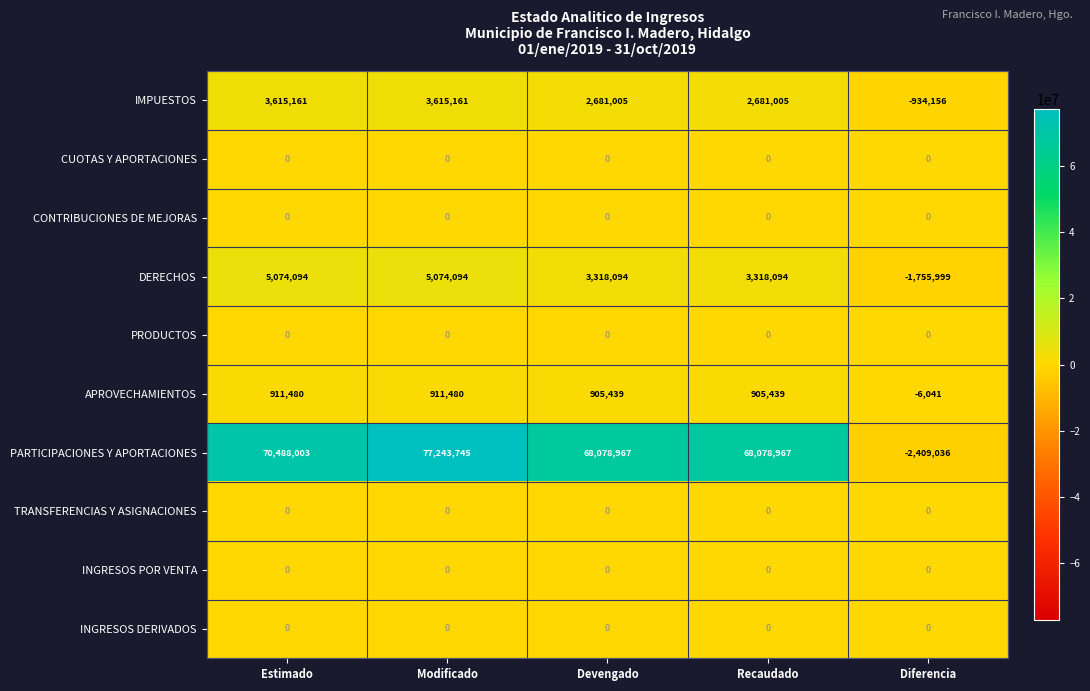

What is the sum of the APROVECHAMIENTOS values at Recaudado and Estimado?

1816919